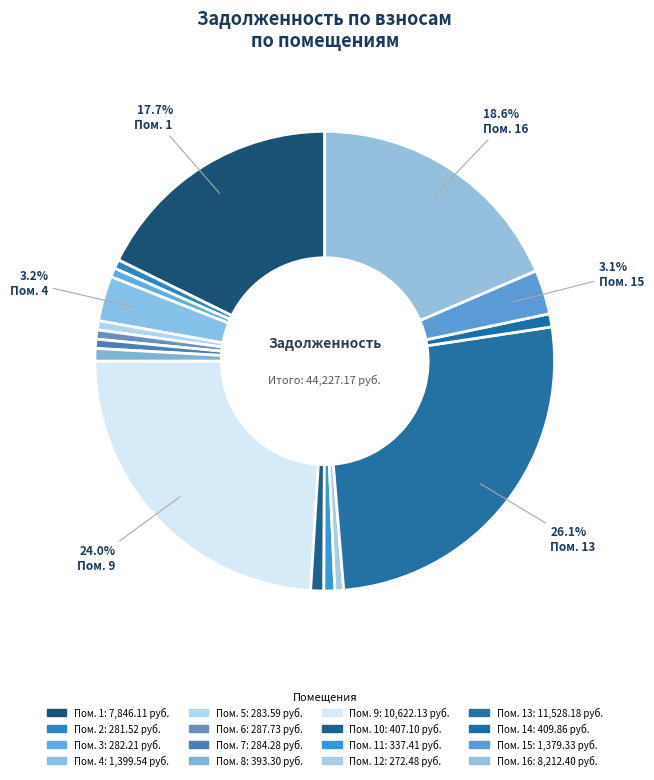

Rank the categories by value from lowest to highest.

12, 2, 3, 5, 7, 6, 11, 8, 10, 14, 15, 4, 1, 16, 9, 13